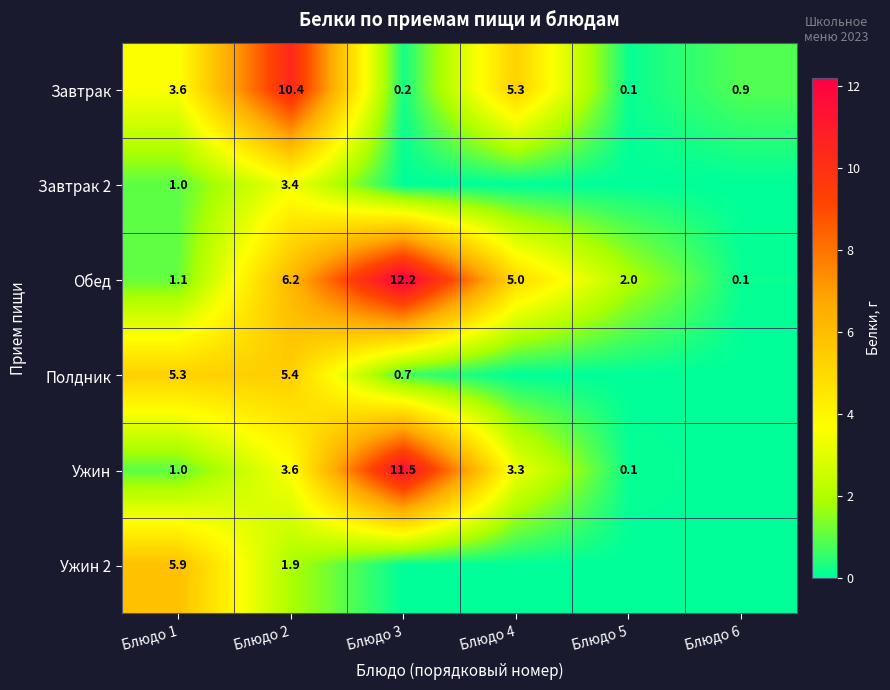

How many values in the Завтрак series exceed 3?

3